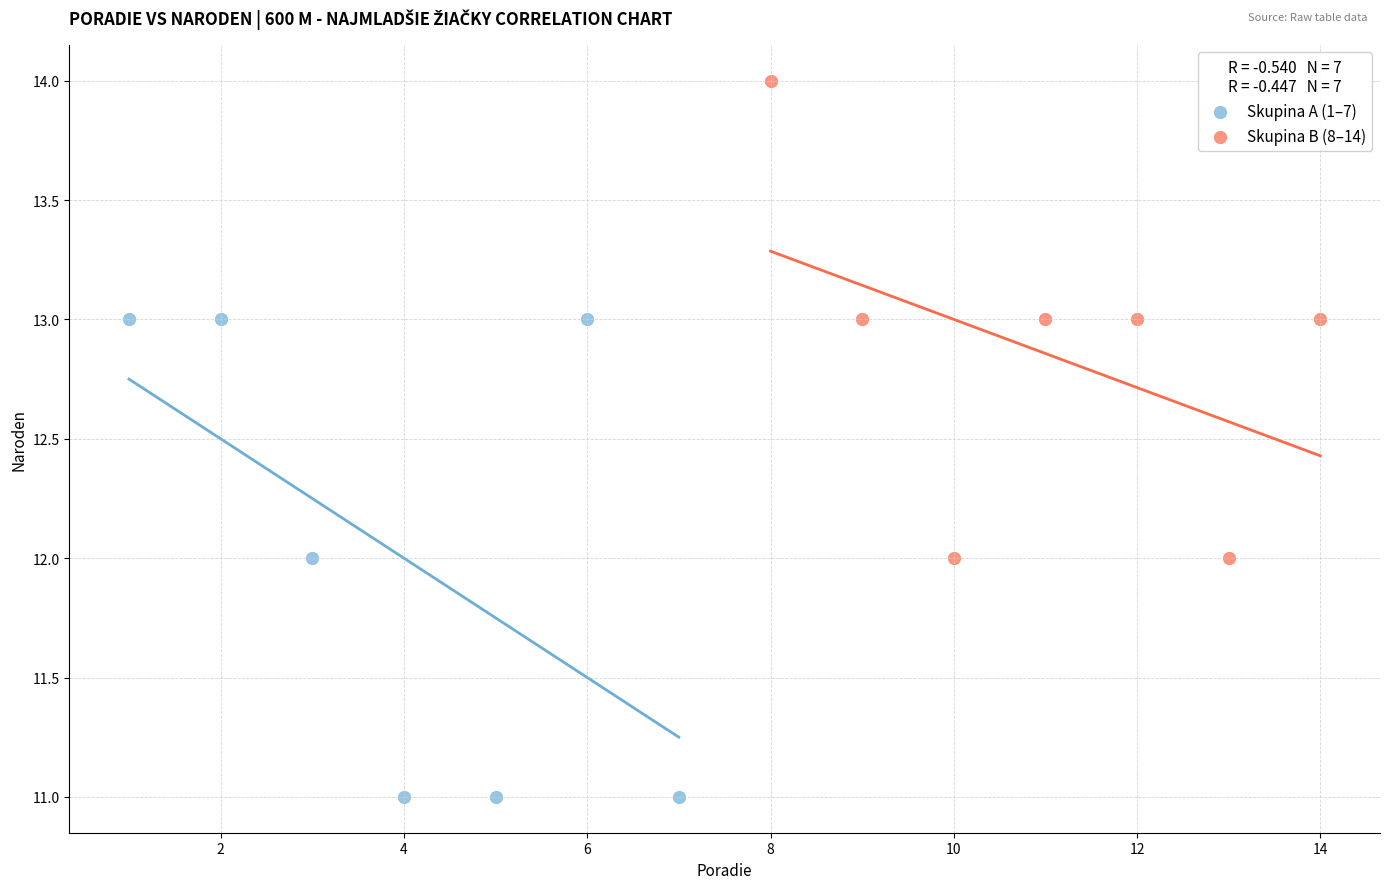

Which series contains the lowest Y value?

Skupina A (1–7)